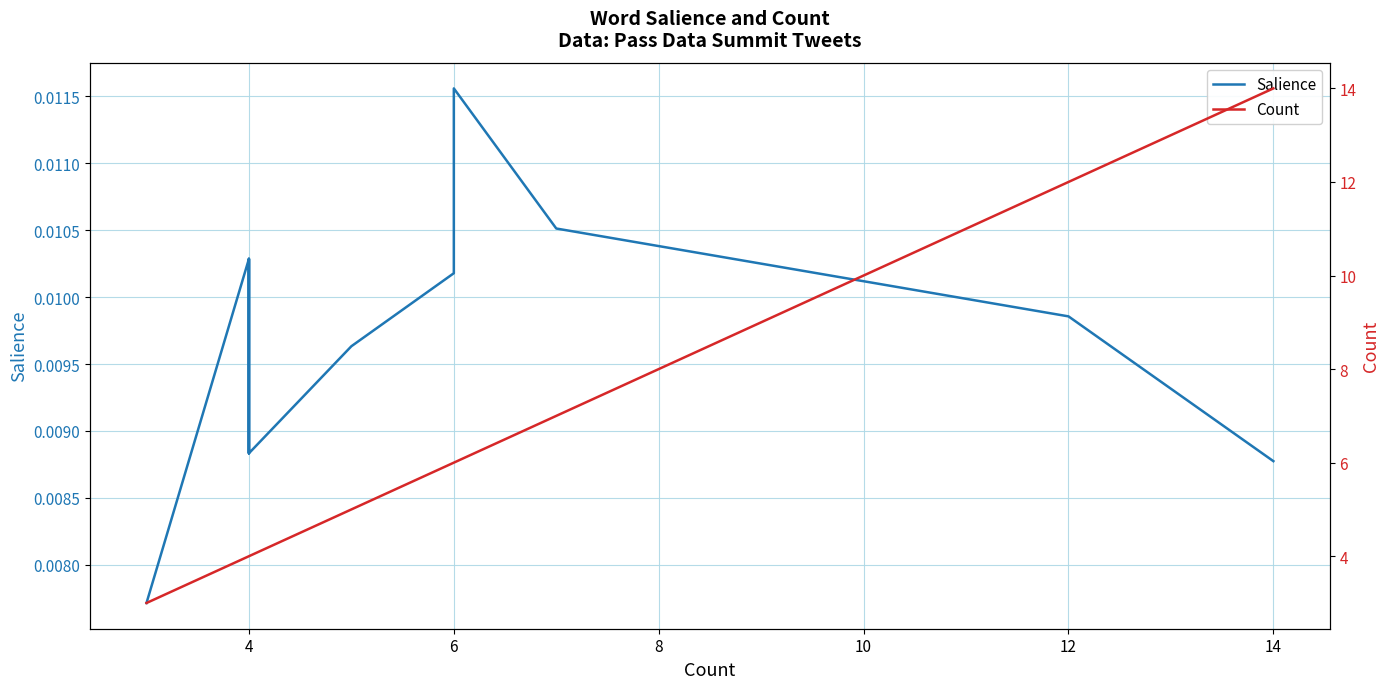

True or false: Salience and Count intersect in this chart.

False